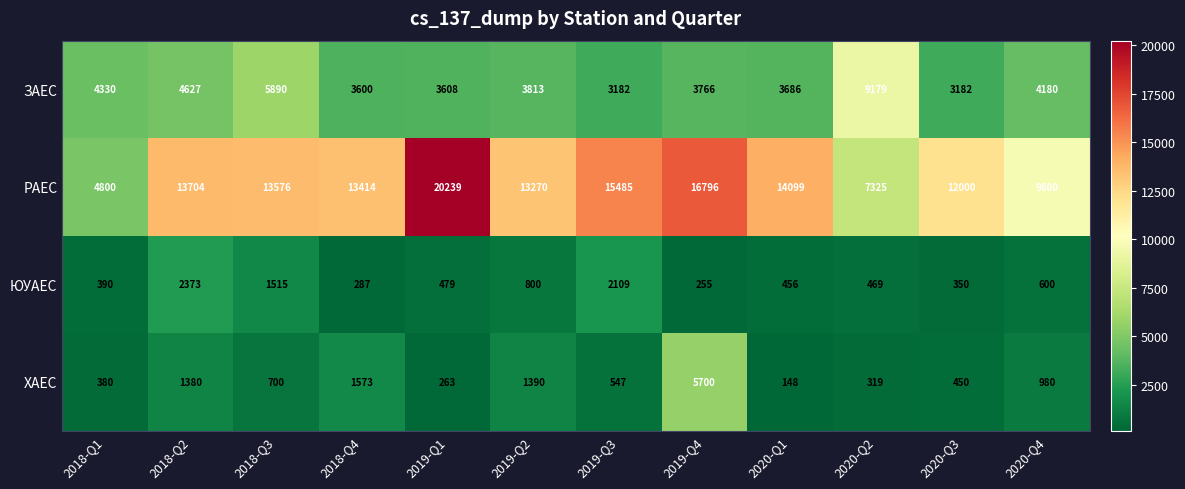

How many series are shown in this chart?

4